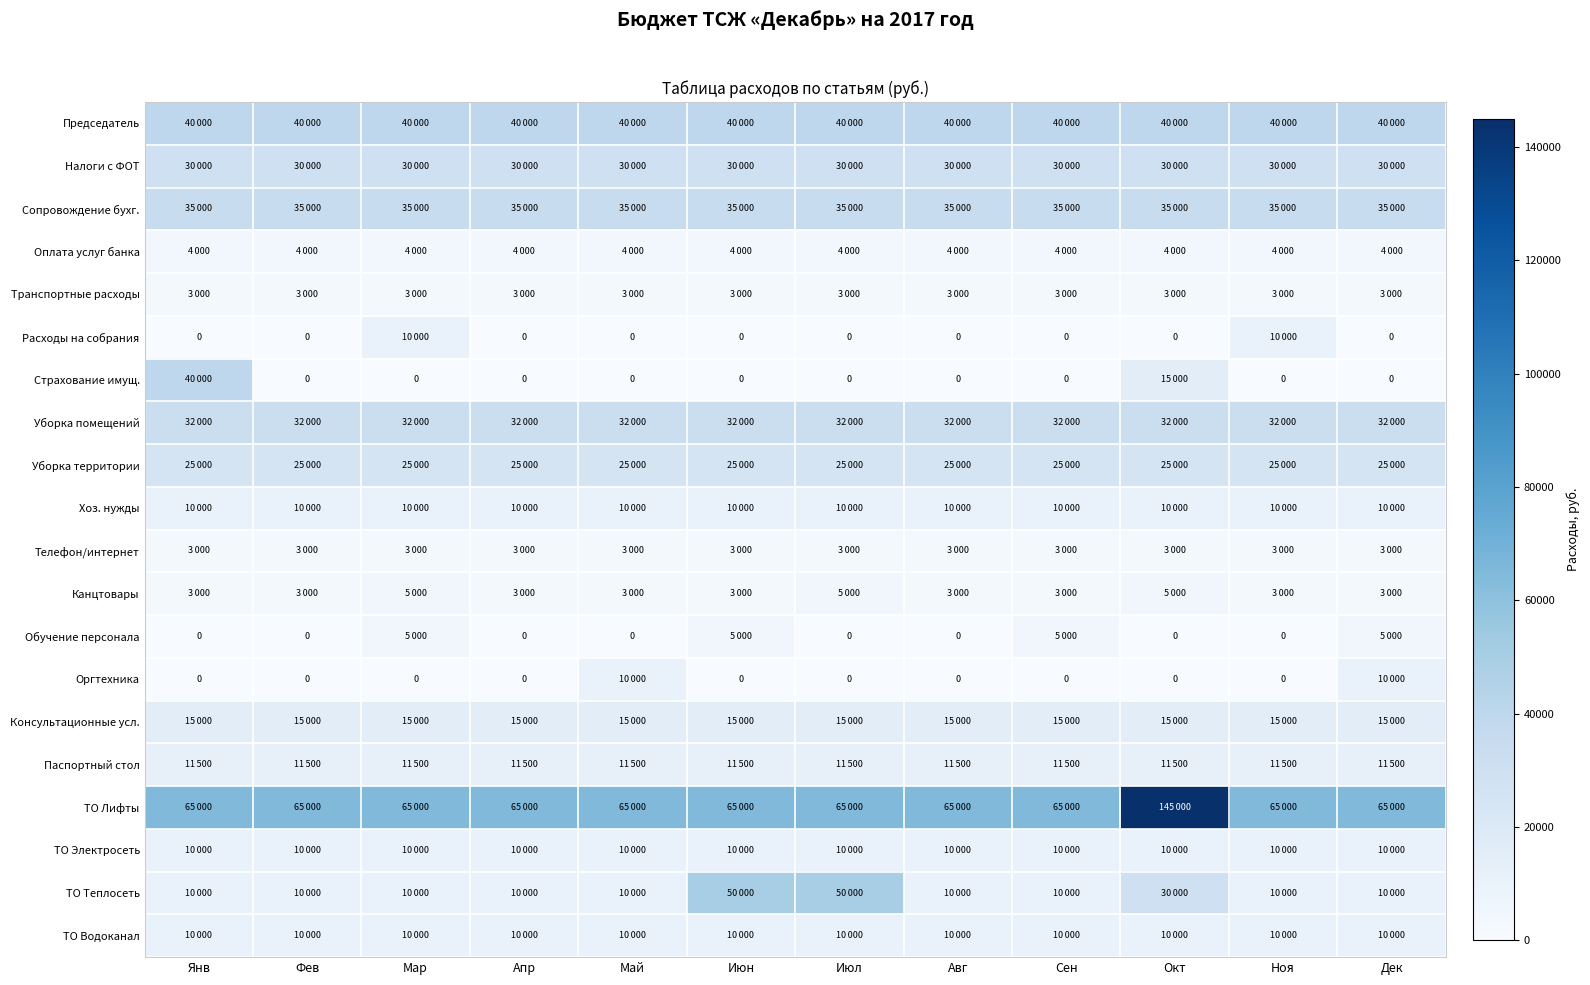

List the labels in order of ТО Электросеть value, smallest first.

Янв, Фев, Мар, Апр, Май, Июн, Июл, Авг, Сен, Окт, Ноя, Дек